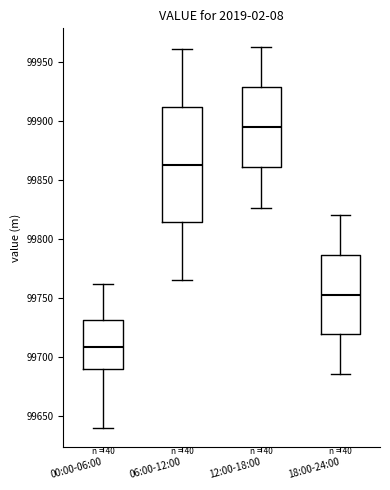

Reading left to right, read every box against the y-axis: the position of its median line, the range the box covers, and the ends of its whiskers. The values are not printed on the chart, so give them approximately, as read against the axis.

00:00-06:00: median 99710, box 99690 to 99730, whiskers 99640 to 99760
06:00-12:00: median 99865, box 99815 to 99910, whiskers 99765 to 99960
12:00-18:00: median 99895, box 99860 to 99930, whiskers 99825 to 99960
18:00-24:00: median 99755, box 99720 to 99785, whiskers 99685 to 99820